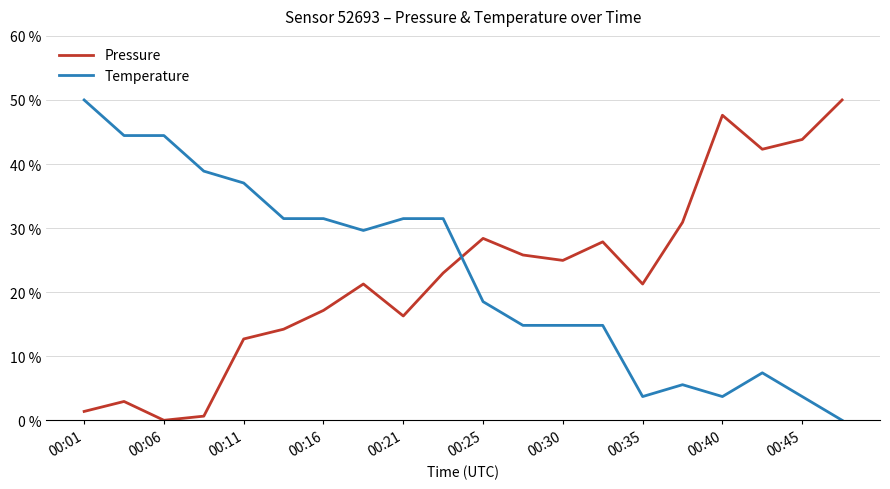

What is the highest value of the Pressure series?

50.0